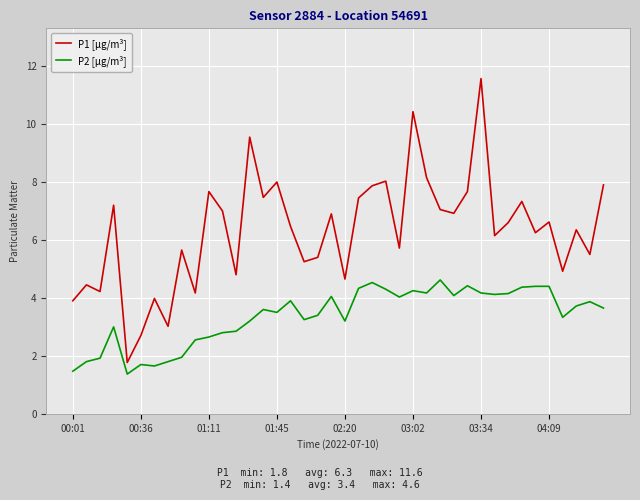

What is the difference between the second highest and second lowest values in the P2 [µg/m³] series?

3.1